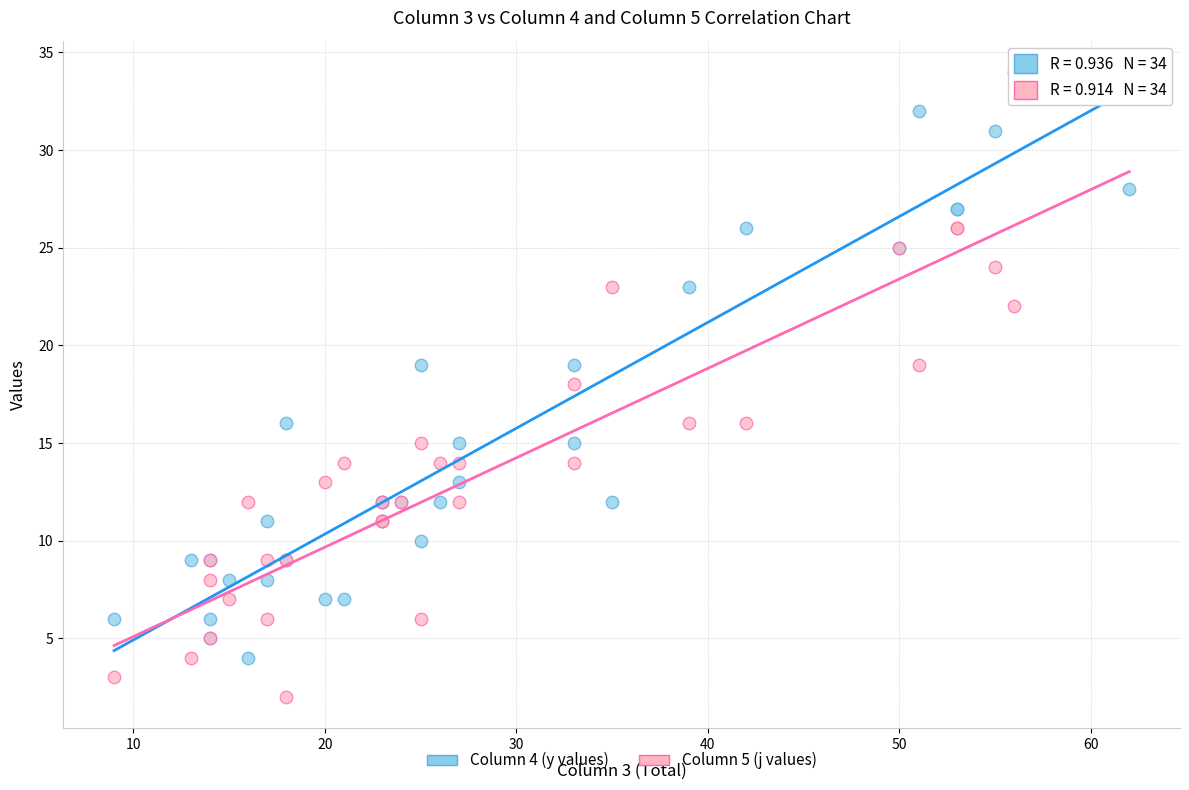

Which series reaches the minimum Y coordinate?

Column 5 (j values)